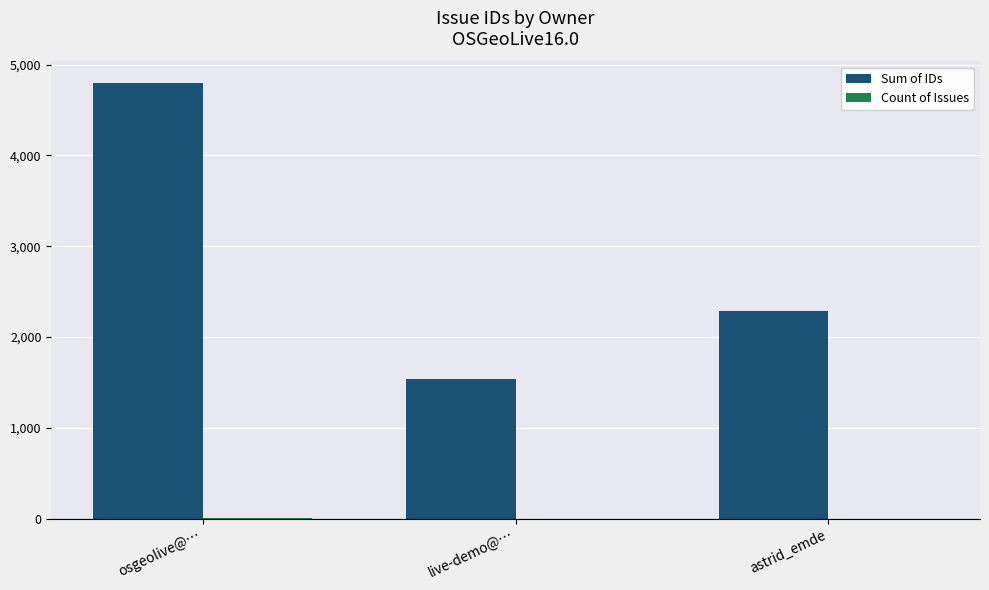

How many data points does each series have?

3